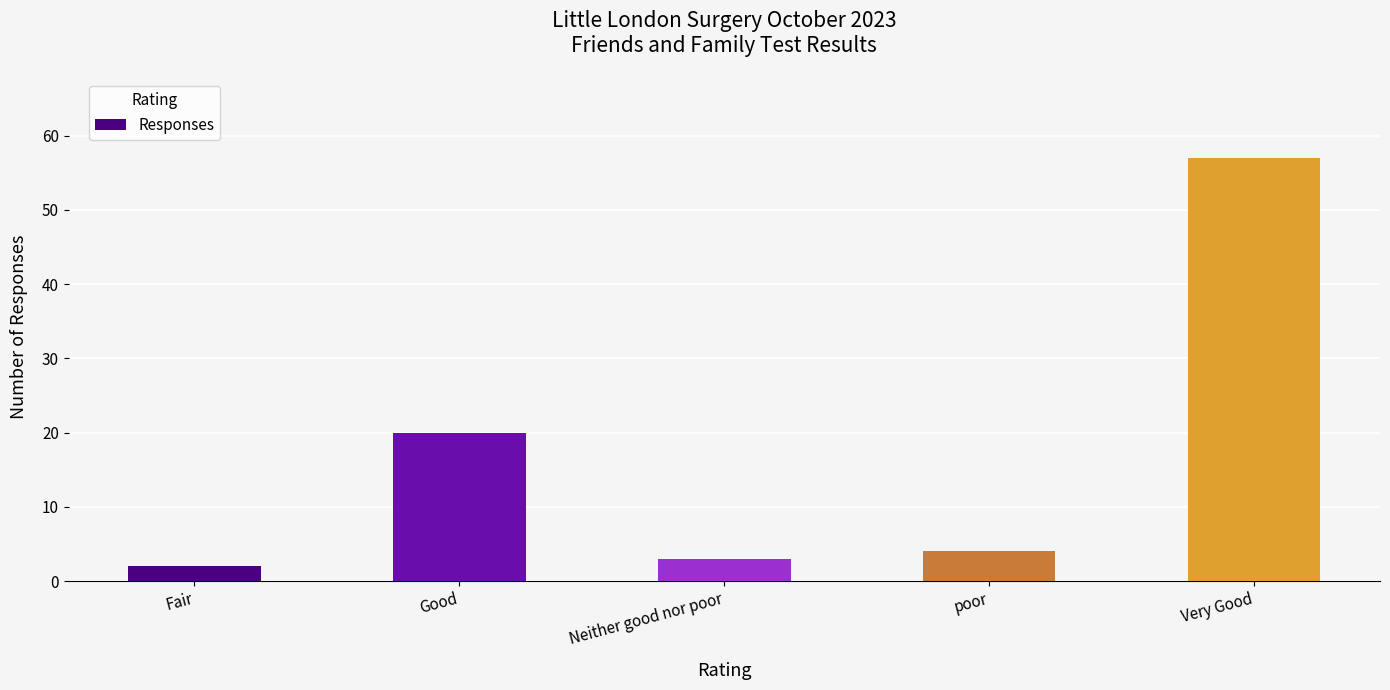

The chart shows a value of 4 at poor. True or false?

True